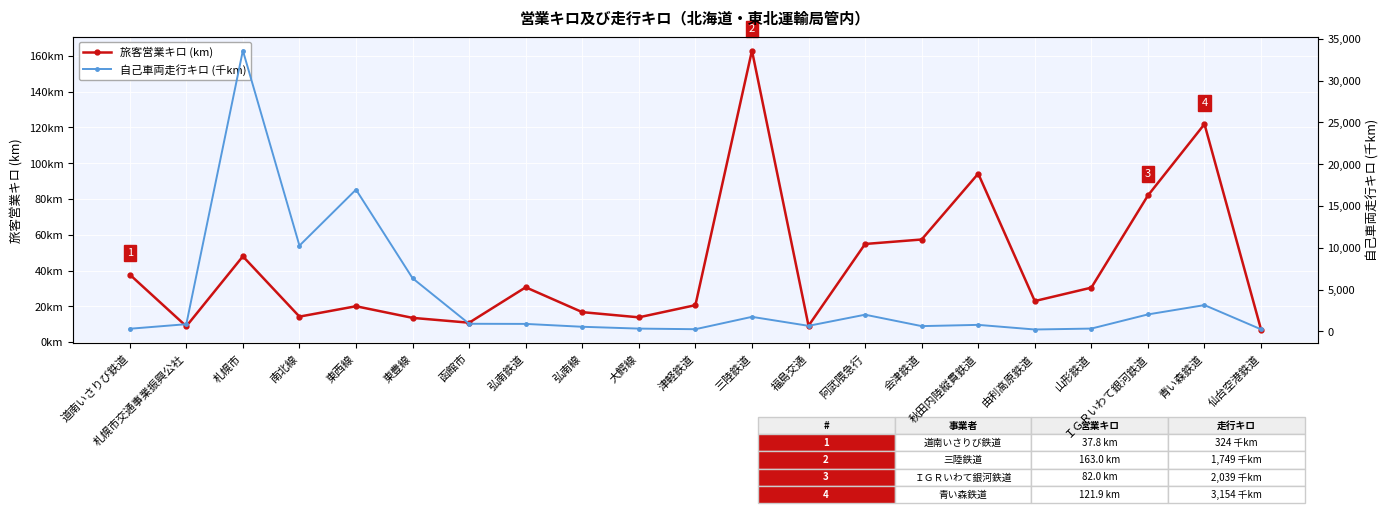

Between 札幌市 and 青い森鉄道, which series saw the biggest shift?

自己車両走行キロ (千km)